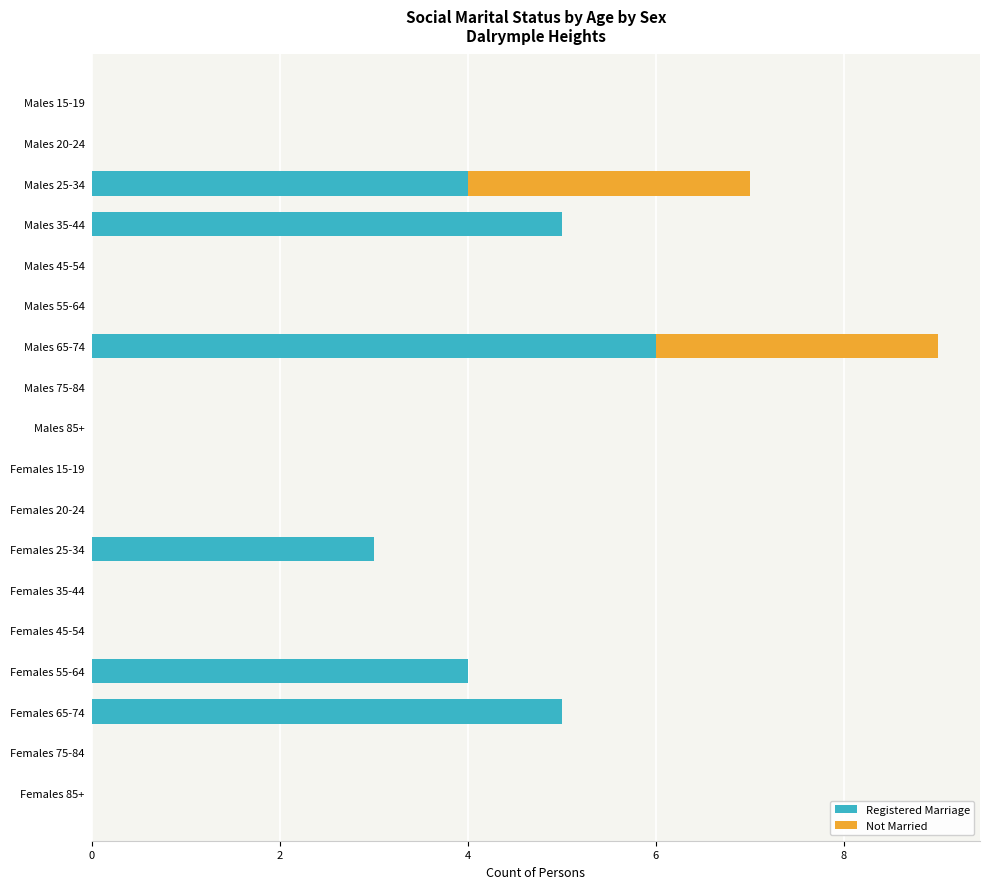

What is the sum of the Registered Marriage values at Females 20-24 and Females 65-74?

5